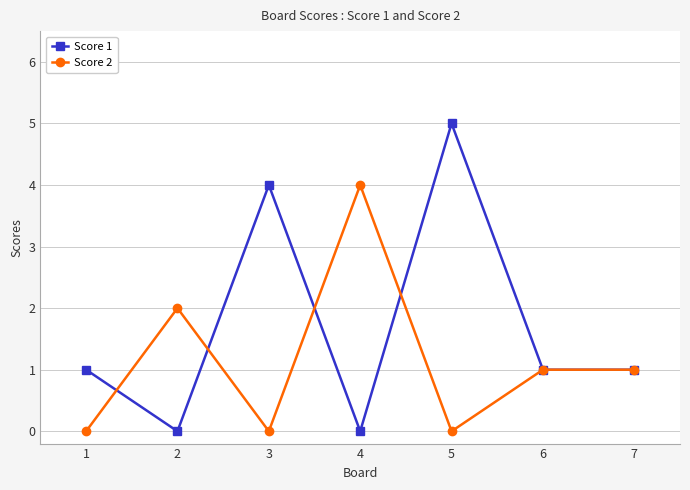

What is the sum of all Score 2 values?

8